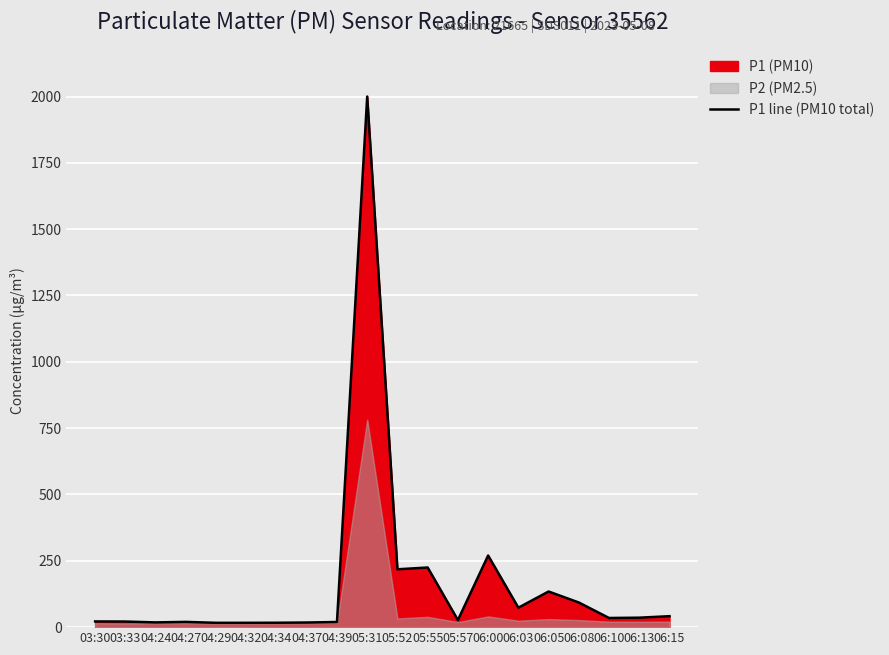

Is it true that P1 line (PM10 total) equals 26.5 at 05:57?

True